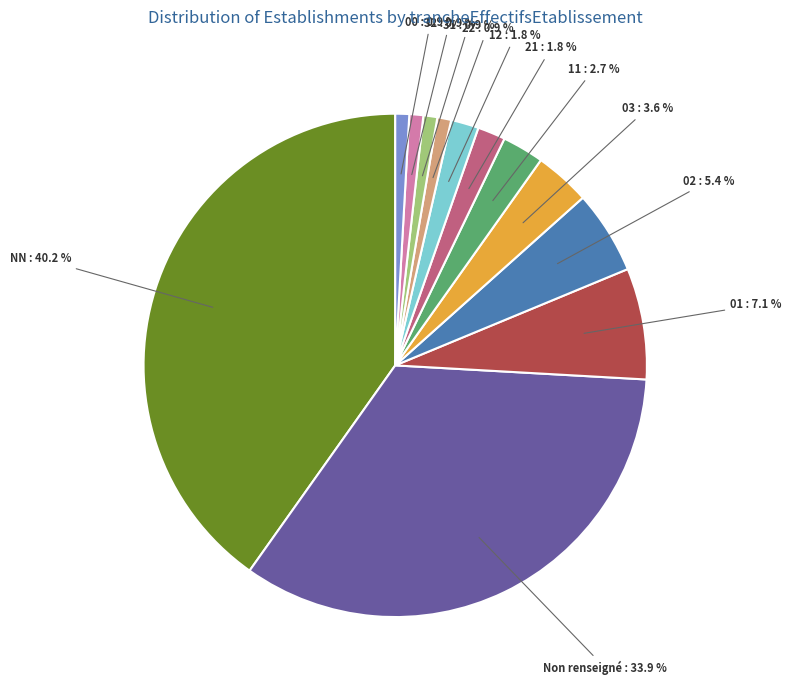

How many slices are in this pie chart?

12